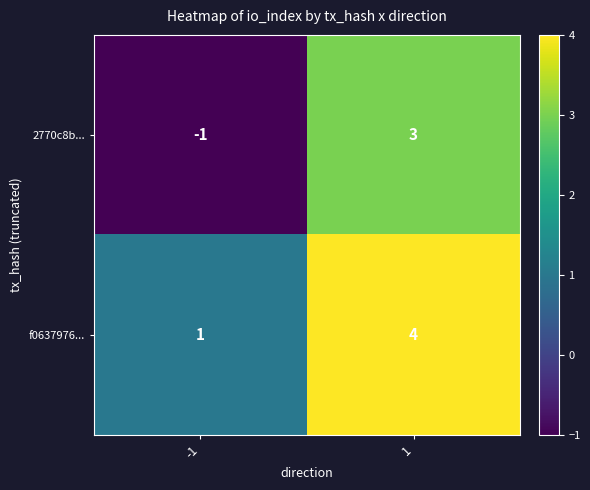

Rank the series at 1 from highest to lowest value.

f0637976..., 2770c8b...